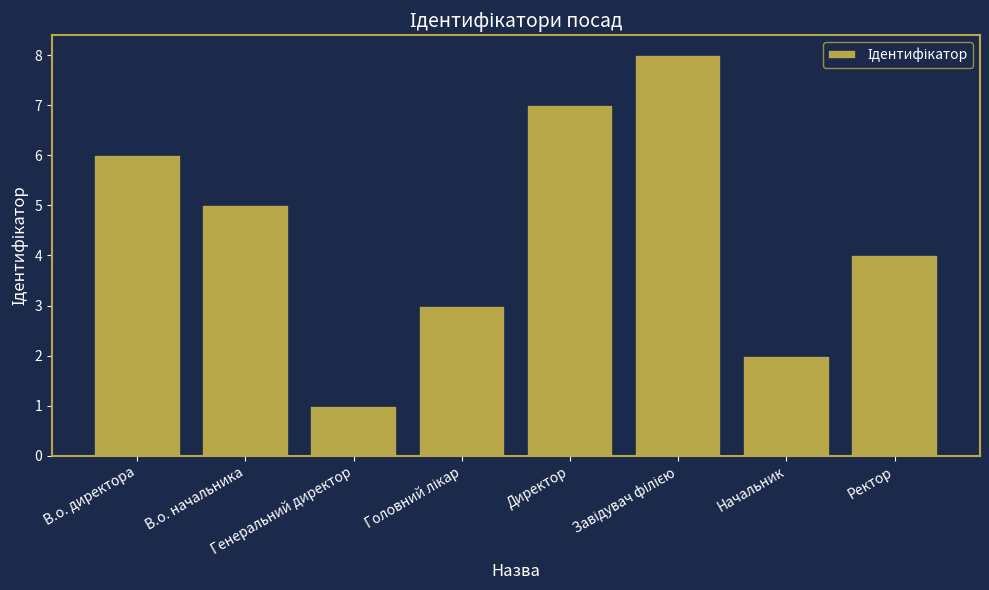

What is the sum of all values?

36